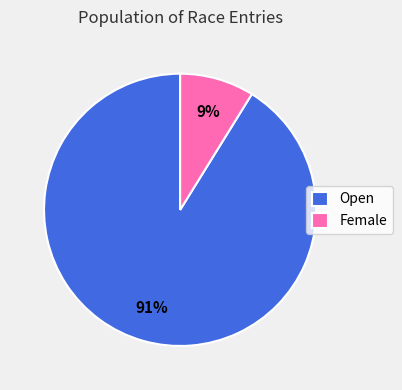

Which has a higher value, Female or Open?

Open